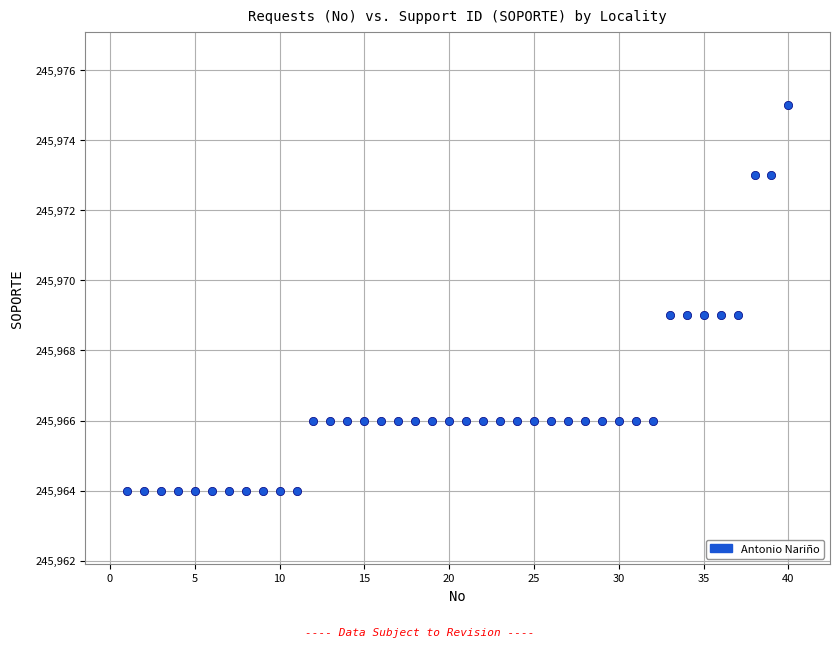

What is the range of Y values (max minus min)?

11